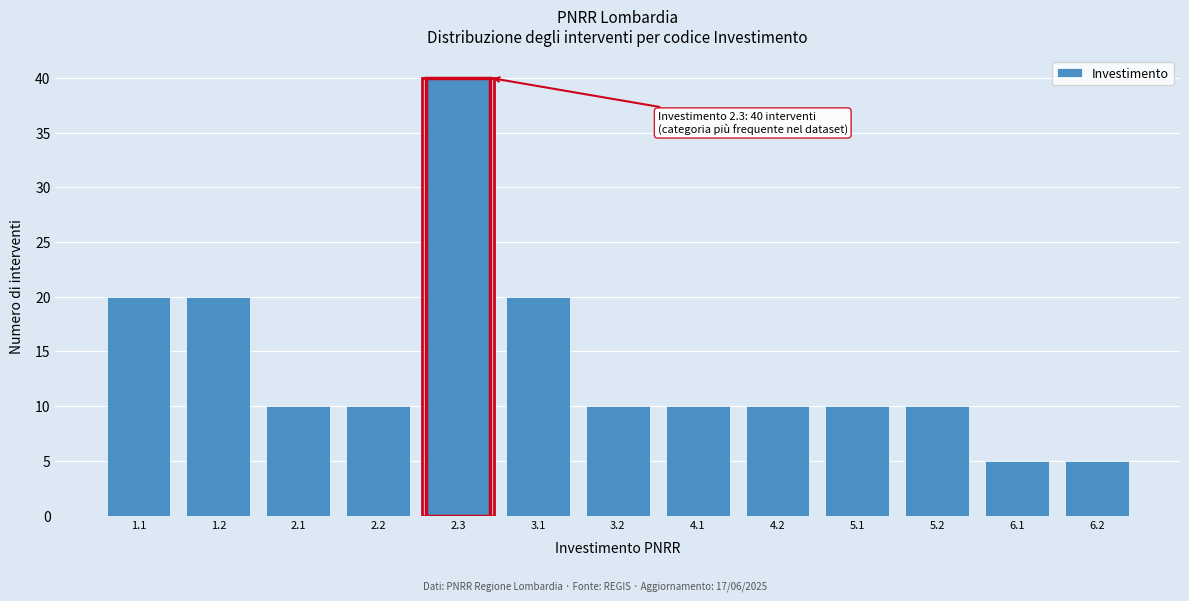

Reading left to right, transcribe all the data shown in this chart.

1.1=20	1.2=20	2.1=10	2.2=10	2.3=40	3.1=20	3.2=10	4.1=10	4.2=10	5.1=10	5.2=10	6.1=5	6.2=5